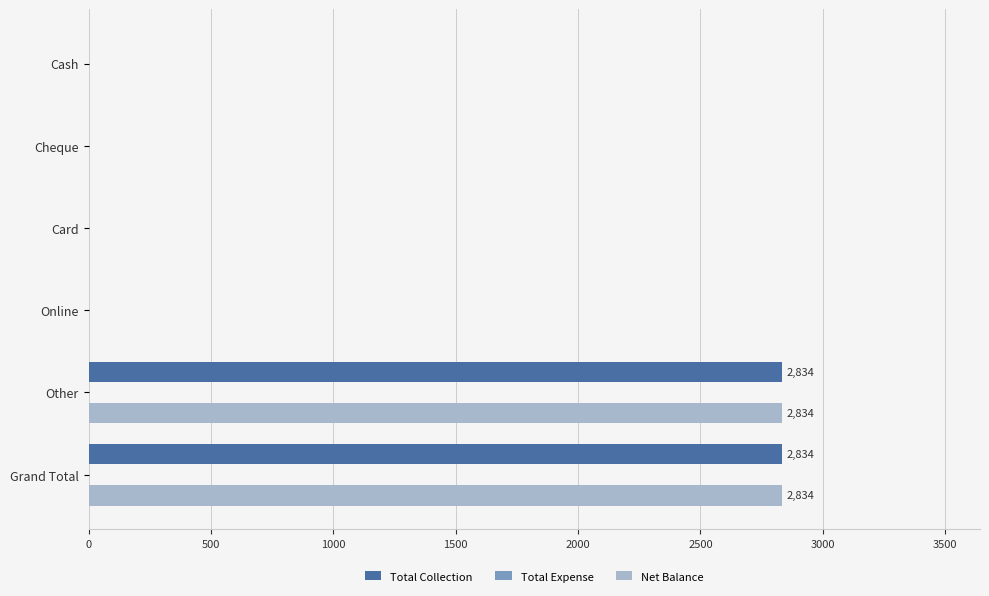

What is the greatest value displayed?

2834